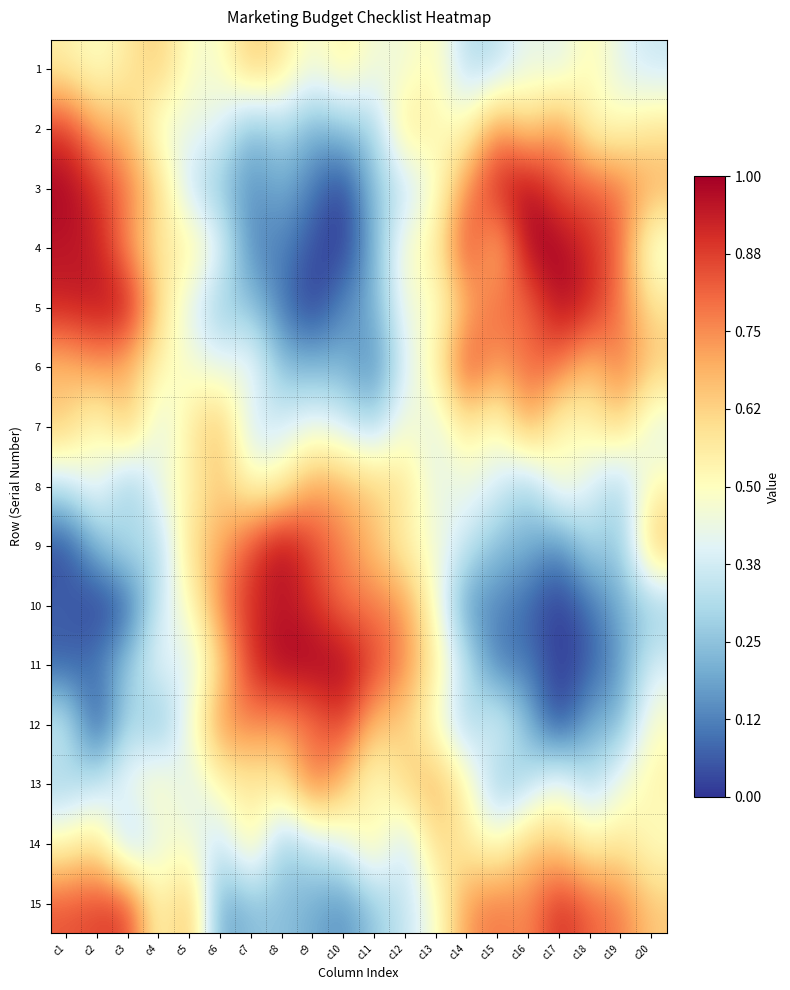

At which category is the sum across all series the highest?

c1